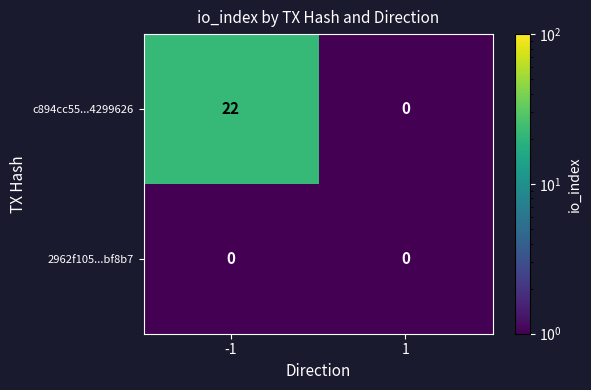

What is the difference between the highest and lowest values at -1?

22